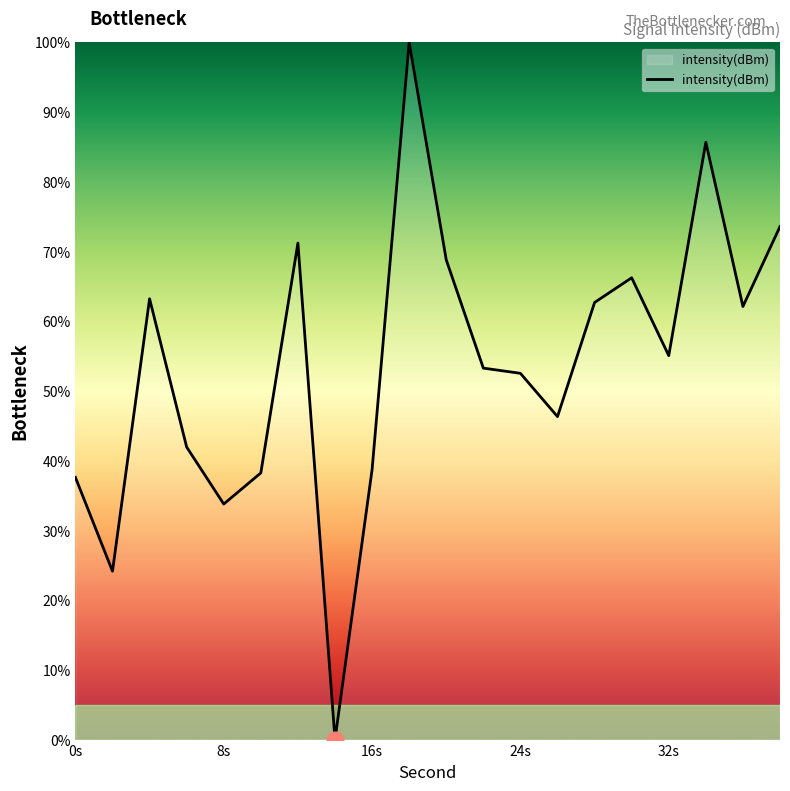

What is the greatest value displayed?

100.0